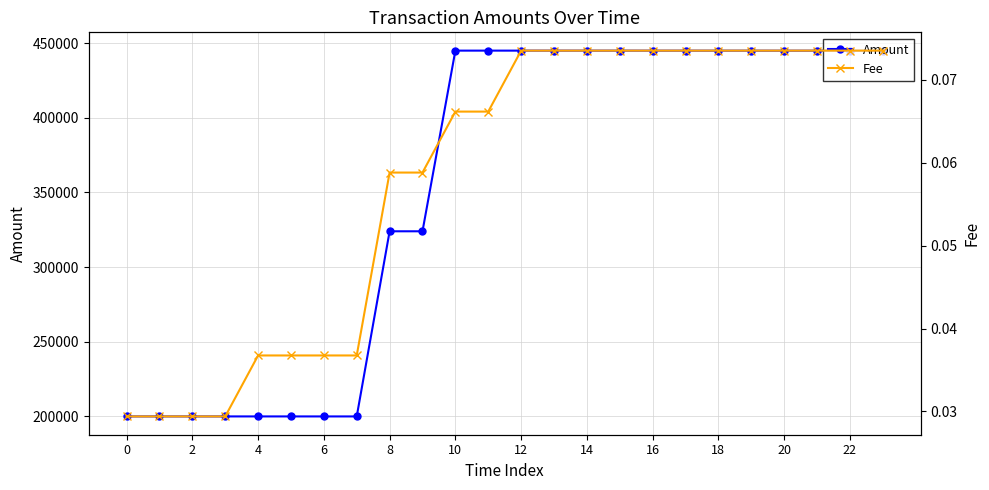

What is the label of the 19th point from the left?

18